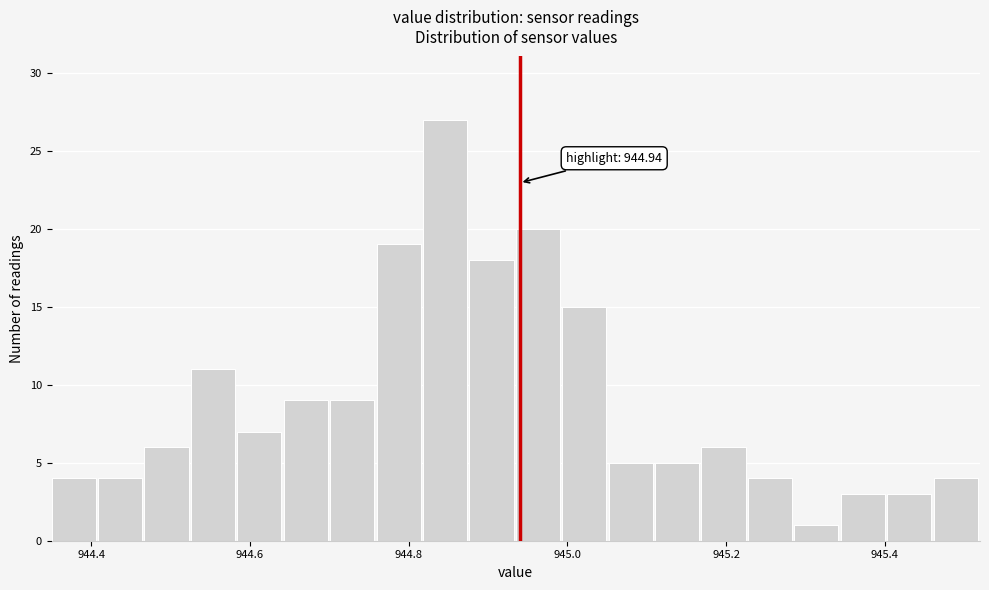

Read against the x-axis, roughly where is the centre of the tallest bar?

944.84